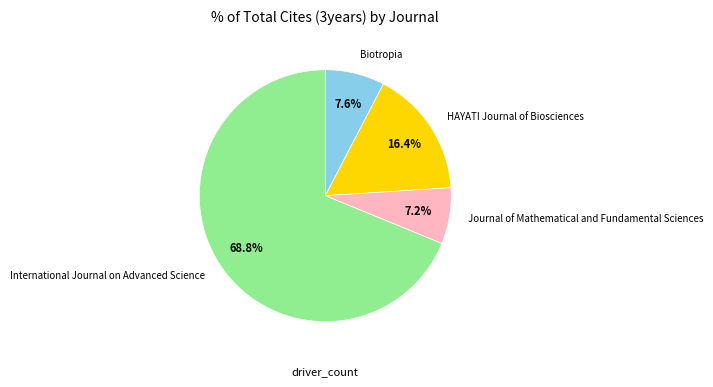

How many slices are in this pie chart?

4